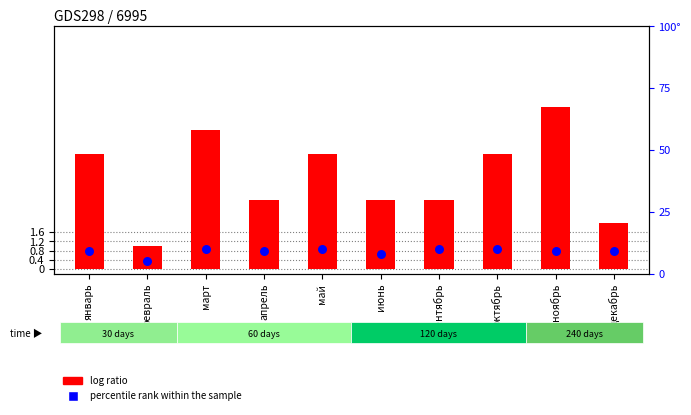

What is the total value across all series at апрель?

12